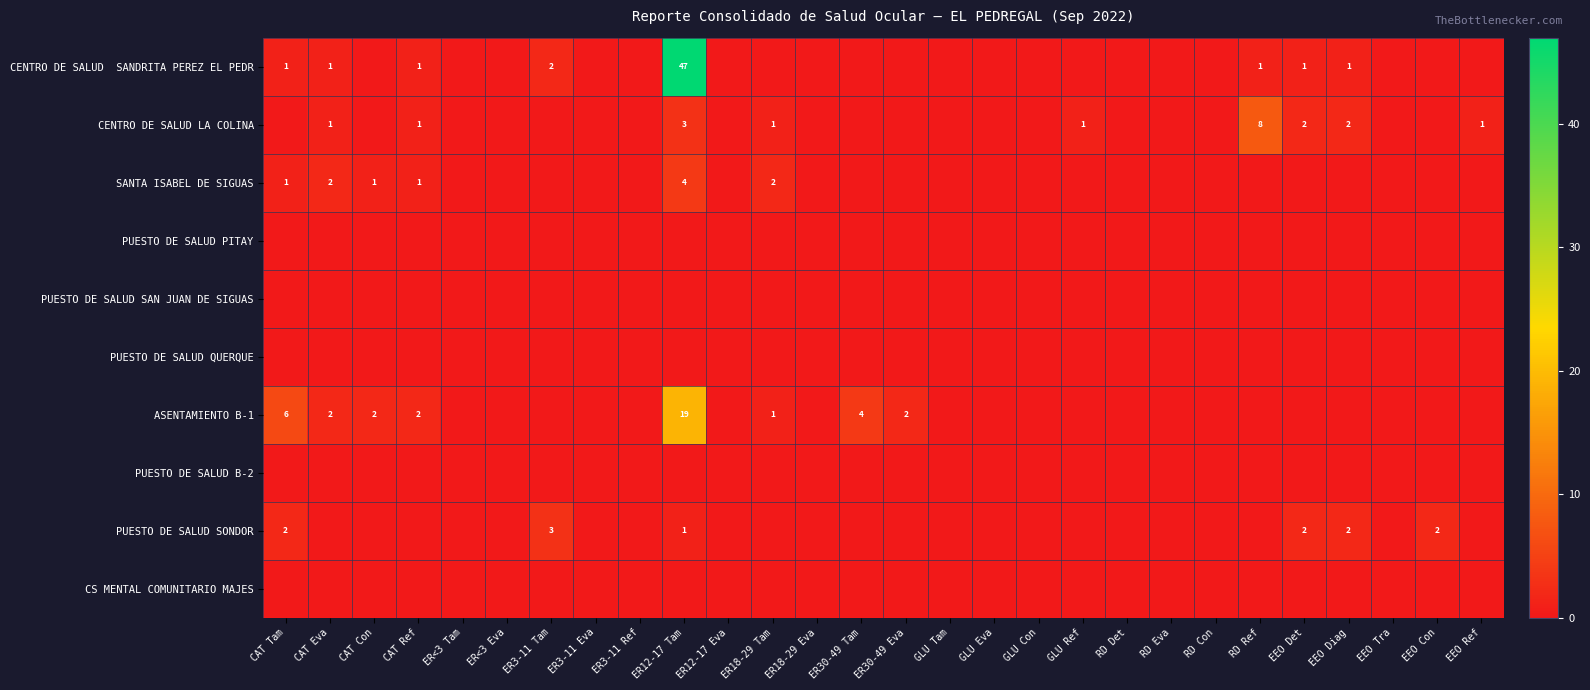

The CENTRO DE SALUD SANDRITA PEREZ EL PEDR series shows -25 at ER18-29 Eva. True or false?

False